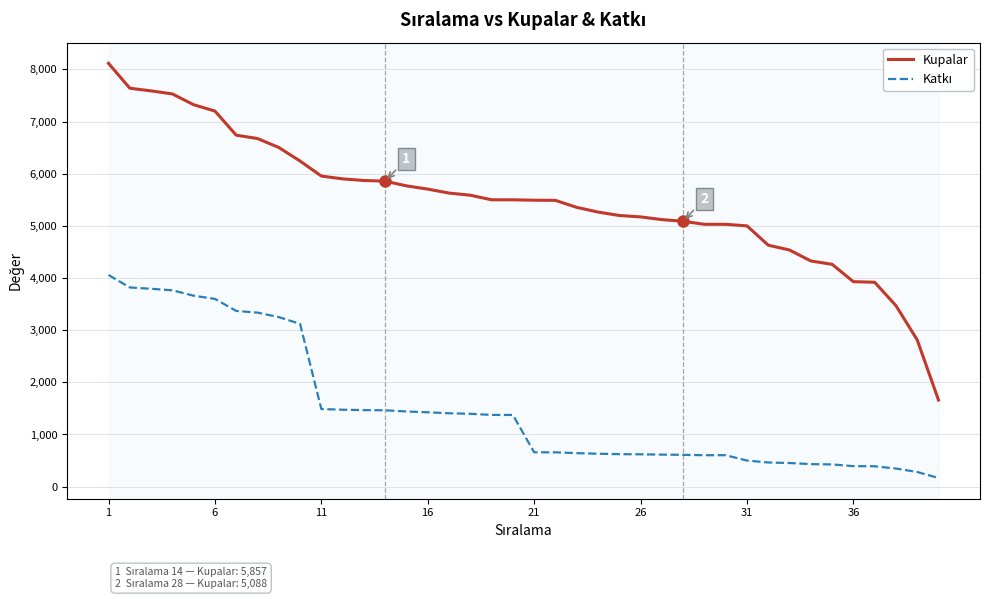

What is the greatest value displayed?

8117